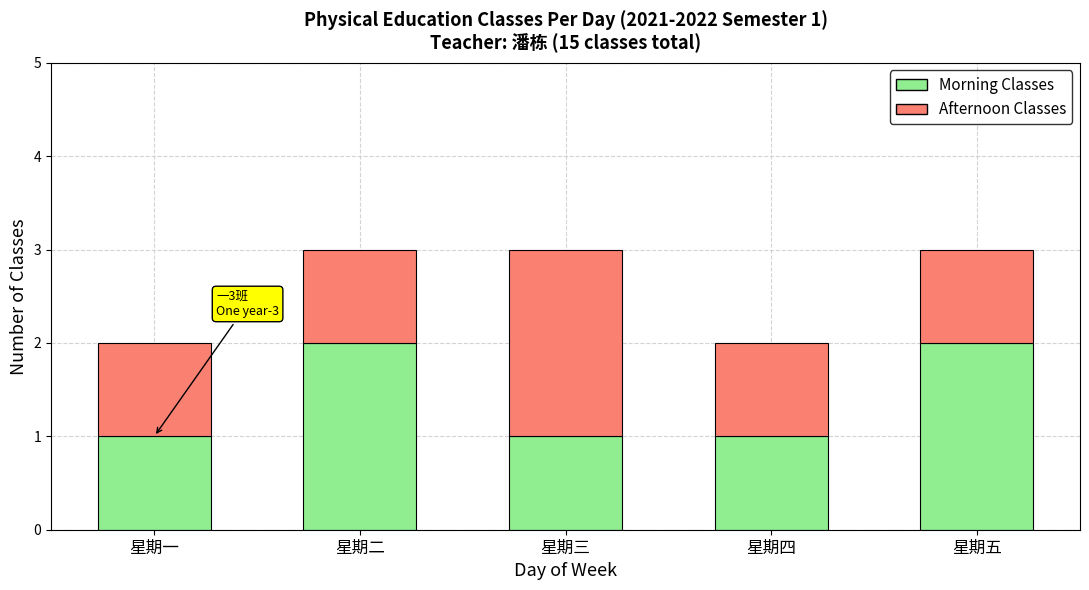

What is the total value across all series at 星期五?

3